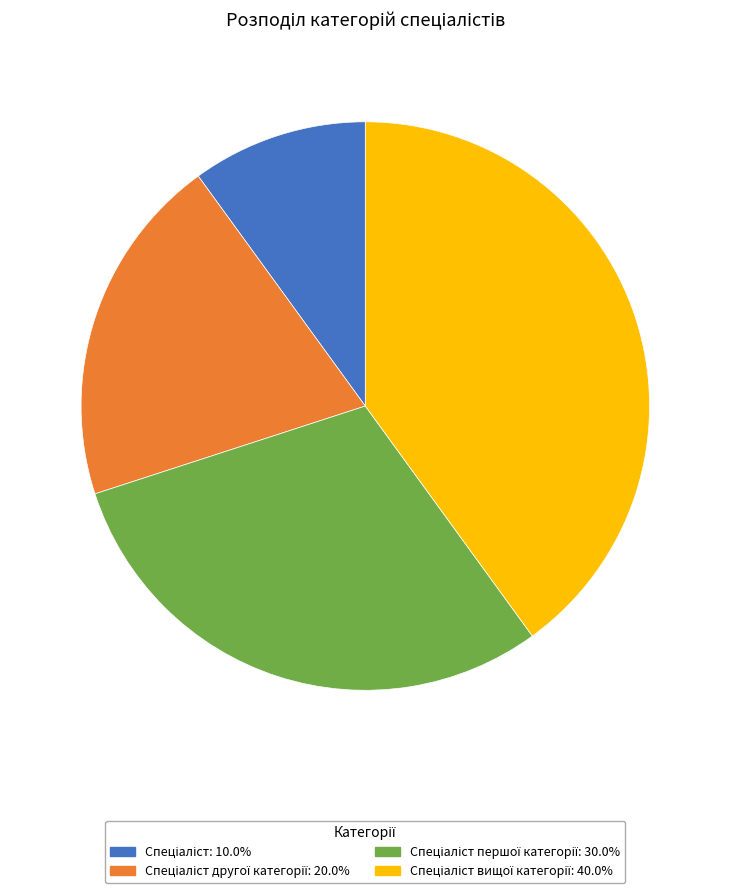

Does any single category account for the majority?

No